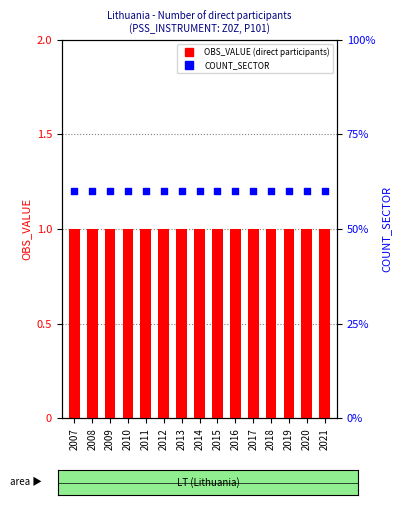

Which series has the largest total across all categories?

COUNT_SECTOR